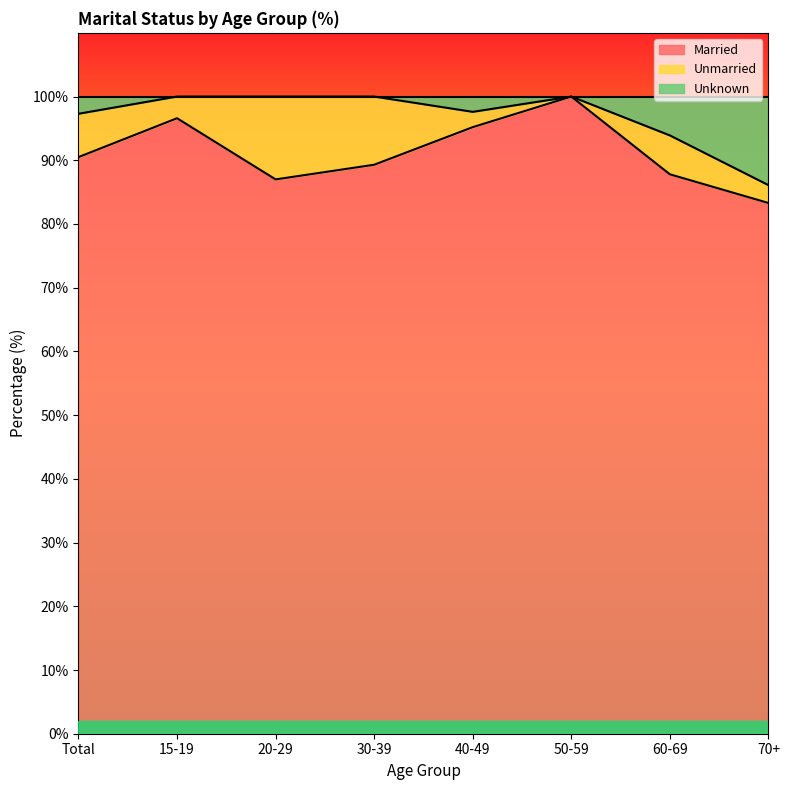

What is the minimum value for Married?

83.3